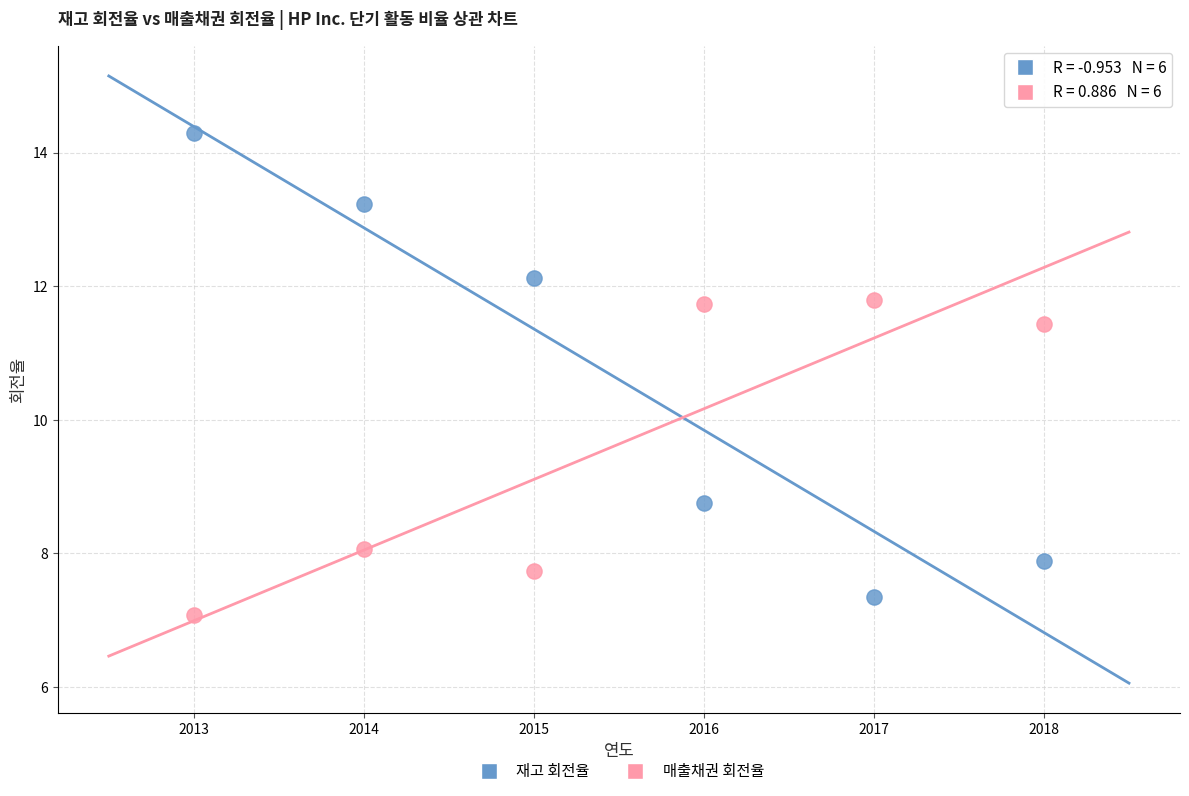

Which series has the widest spread of Y values?

재고 회전율